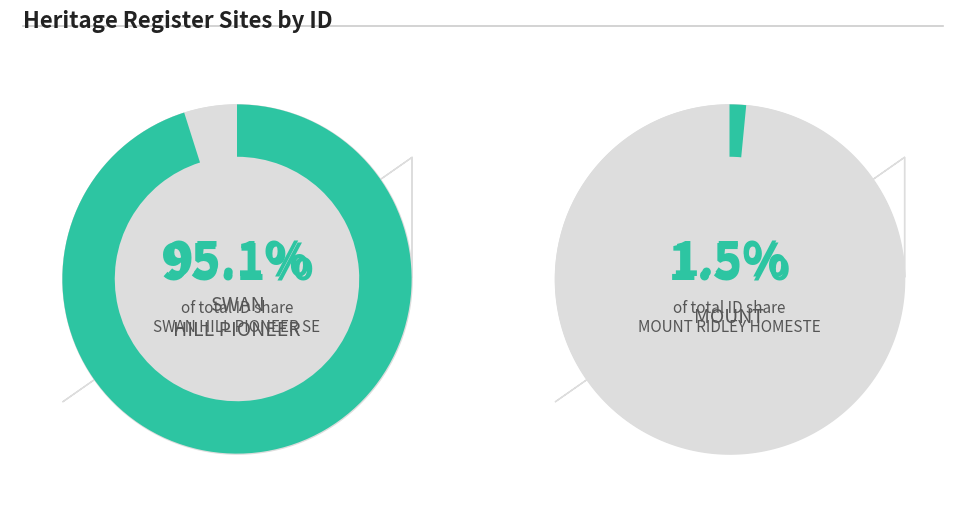

Combined, do SWAN HILL PIONEER SETTLEMENT and EXFORD HOMESTEAD account for over 50%?

Yes